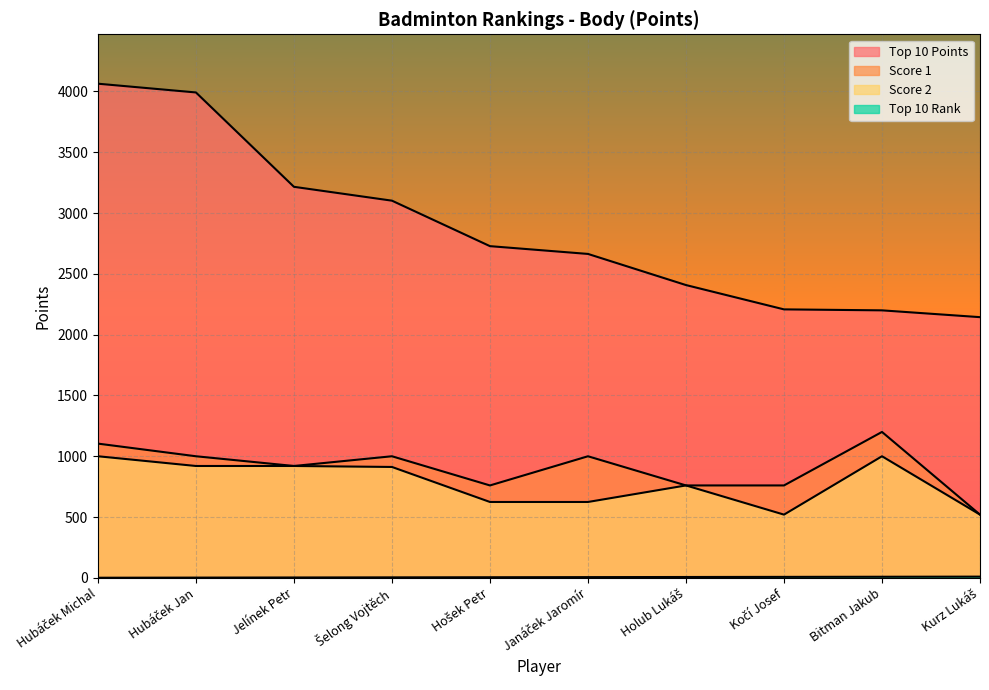

What are all the series names shown in the legend?

Top 10 Points, Top 10 Rank, Score 1, Score 2